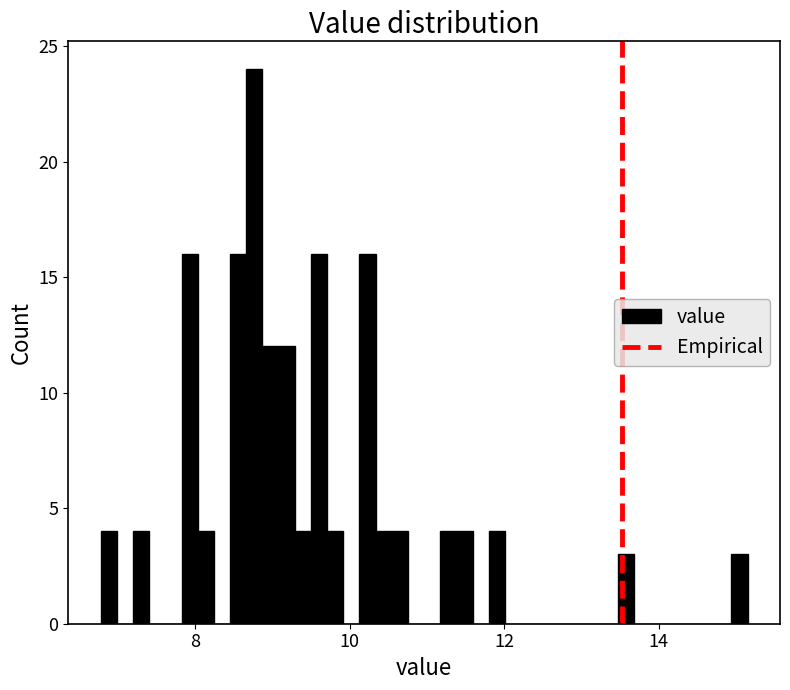

Read against the x-axis, roughly where is the centre of the tallest bar?

8.8